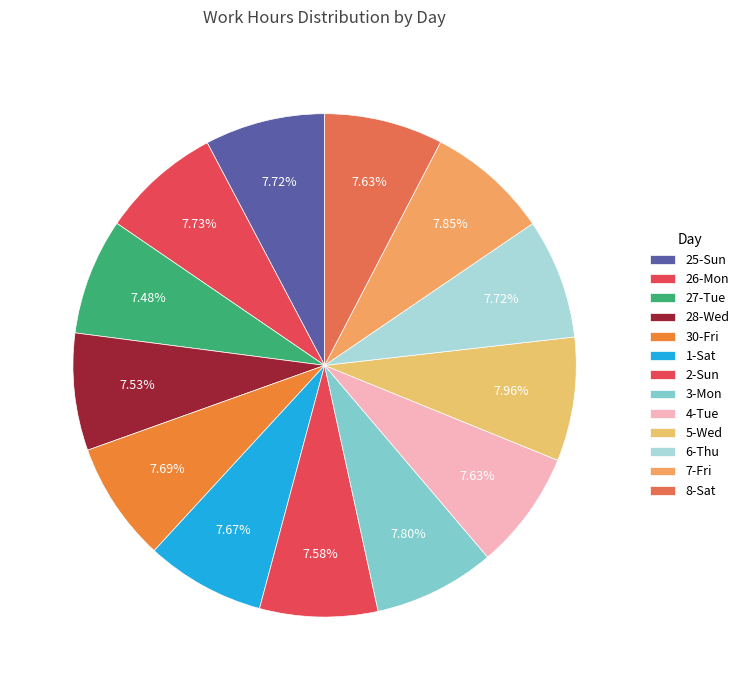

What is the ratio of the value at 25-Sun to the value at 26-Mon?

1.0